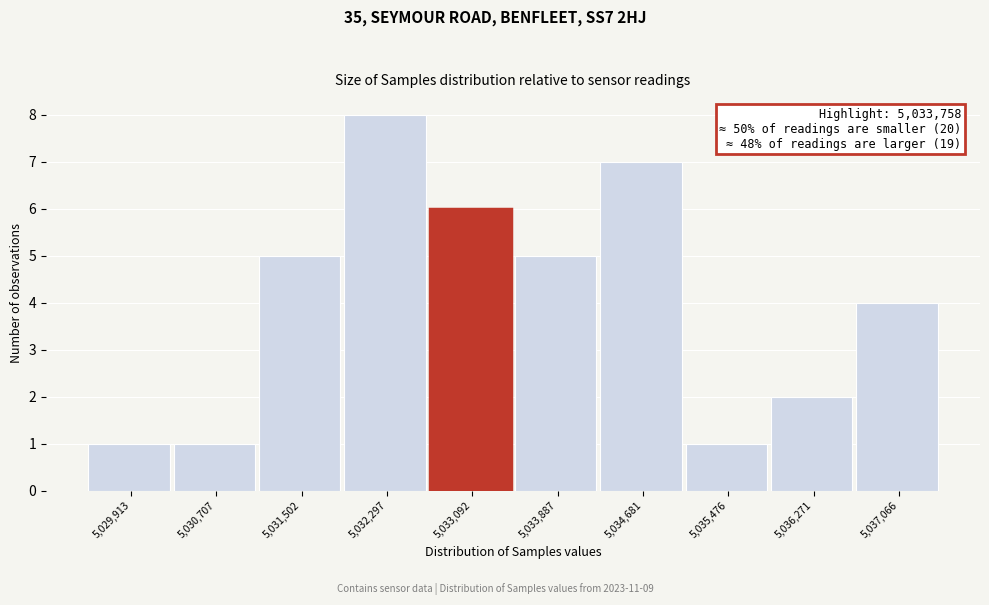

Reading right to left, extract all data points from this chart.

4	2	1	7	5	6	8	5	1	1